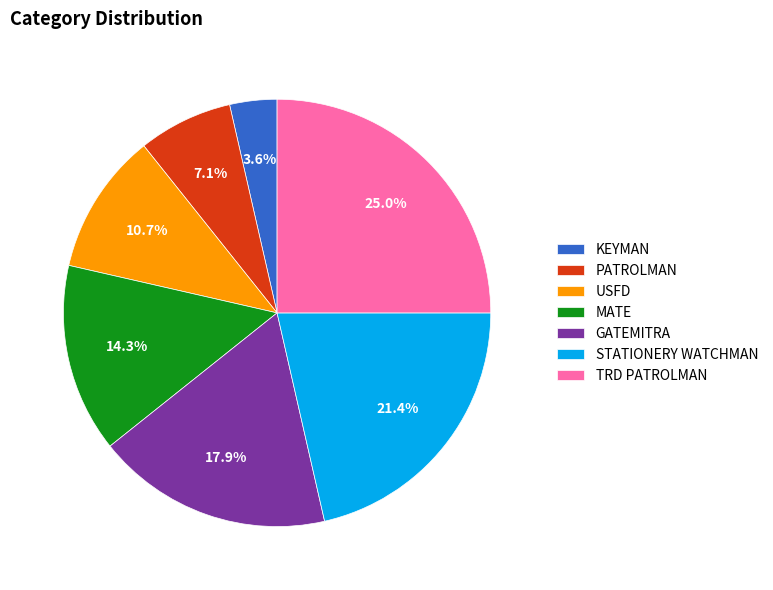

Is MATE the majority of the pie?

No